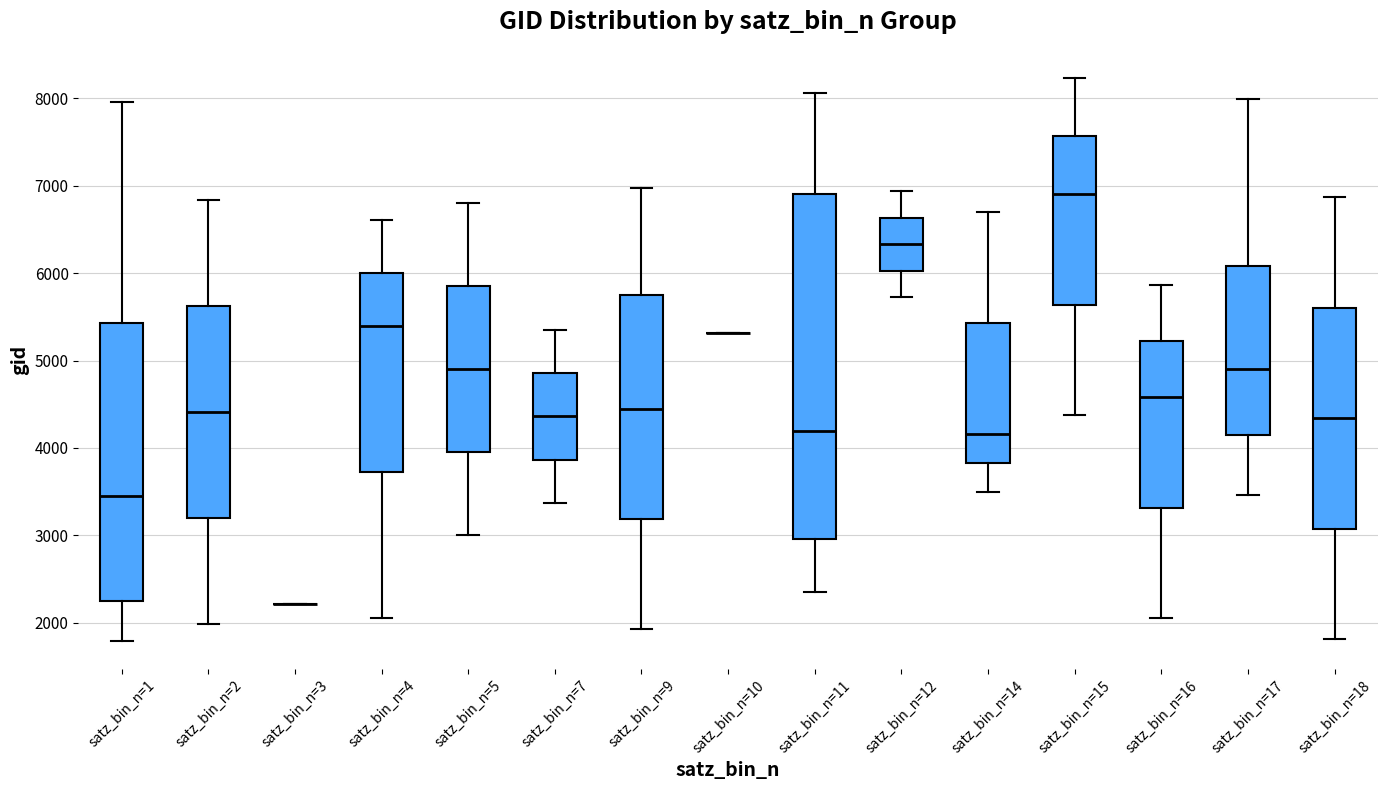

Reading left to right, read every box against the y-axis: the position of its median line, the range the box covers, and the ends of its whiskers. The values are not printed on the chart, so give them approximately, as read against the axis.

satz_bin_n=1: median 3400, box 2200 to 5400, whiskers 1800 to 8000
satz_bin_n=2: median 4400, box 3200 to 5600, whiskers 2000 to 6800
satz_bin_n=3: box collapsed to a line at 2200, whiskers 2200 to 2200
satz_bin_n=4: median 5400, box 3700 to 6000, whiskers 2100 to 6600
satz_bin_n=5: median 4900, box 4000 to 5900, whiskers 3000 to 6800
satz_bin_n=7: median 4400, box 3900 to 4900, whiskers 3400 to 5400
satz_bin_n=9: median 4400, box 3200 to 5800, whiskers 1900 to 7000
satz_bin_n=10: box collapsed to a line at 5300, whiskers 5300 to 5300
satz_bin_n=11: median 4200, box 3000 to 6900, whiskers 2300 to 8100
satz_bin_n=12: median 6300, box 6000 to 6600, whiskers 5700 to 6900
satz_bin_n=14: median 4200, box 3800 to 5400, whiskers 3500 to 6700
satz_bin_n=15: median 6900, box 5600 to 7600, whiskers 4400 to 8200
satz_bin_n=16: median 4600, box 3300 to 5200, whiskers 2100 to 5900
satz_bin_n=17: median 4900, box 4100 to 6100, whiskers 3500 to 8000
satz_bin_n=18: median 4300, box 3100 to 5600, whiskers 1800 to 6900